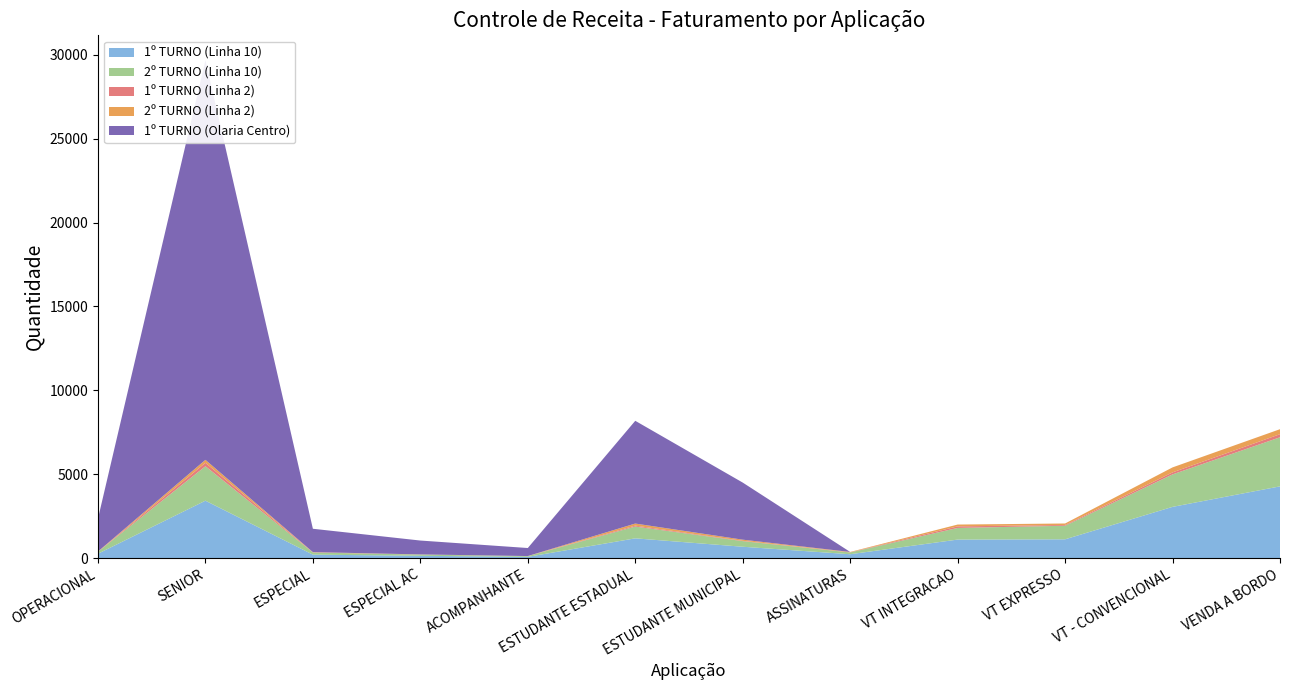

Reading left to right, list all the values displayed in this chart.

1º TURNO (Linha 10): OPERACIONAL=257	SENIOR=3418	ESPECIAL=202	ESPECIAL AC=133	ACOMPANHANTE=71	ESTUDANTE ESTADUAL=1174	ESTUDANTE MUNICIPAL=673	ASSINATURAS=227	VT INTEGRACAO=1100	VT EXPRESSO=1116	VT - CONVENCIONAL=3050	VENDA A BORDO=4272
2º TURNO (Linha 10): OPERACIONAL=115	SENIOR=2054	ESPECIAL=128	ESPECIAL AC=73	ACOMPANHANTE=43	ESTUDANTE ESTADUAL=703	ESTUDANTE MUNICIPAL=335	ASSINATURAS=106	VT INTEGRACAO=694	VT EXPRESSO=809	VT - CONVENCIONAL=1936	VENDA A BORDO=2926
1º TURNO (Linha 2): OPERACIONAL=5	SENIOR=204	ESPECIAL=16	ESPECIAL AC=4	ACOMPANHANTE=1	ESTUDANTE ESTADUAL=55	ESTUDANTE MUNICIPAL=20	ASSINATURAS=10	VT INTEGRACAO=93	VT EXPRESSO=46	VT - CONVENCIONAL=119	VENDA A BORDO=184
2º TURNO (Linha 2): OPERACIONAL=12	SENIOR=176	ESPECIAL=7	ESPECIAL AC=6	ACOMPANHANTE=3	ESTUDANTE ESTADUAL=124	ESTUDANTE MUNICIPAL=67	ASSINATURAS=20	VT INTEGRACAO=109	VT EXPRESSO=88	VT - CONVENCIONAL=298	VENDA A BORDO=298
1º TURNO (Olaria Centro): OPERACIONAL=1959	SENIOR=23821	ESPECIAL=1392	ESPECIAL AC=827	ACOMPANHANTE=479	ESTUDANTE ESTADUAL=6124	ESTUDANTE MUNICIPAL=3403	ASSINATURAS=0	VT INTEGRACAO=0	VT EXPRESSO=0	VT - CONVENCIONAL=0	VENDA A BORDO=0